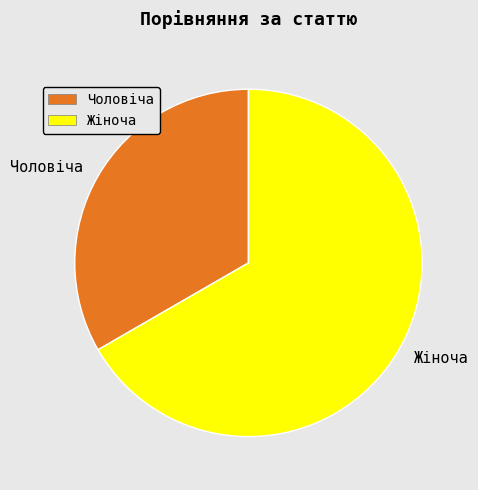

Rank the categories by value from highest to lowest.

Жіноча, Чоловіча